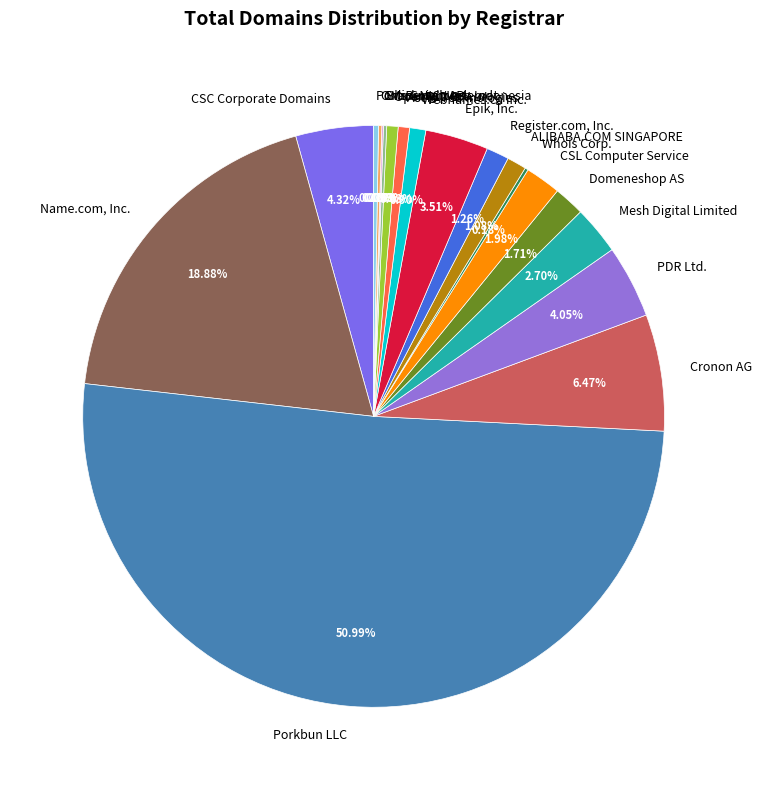

To the nearest percent, what is the average slice percentage?

5%